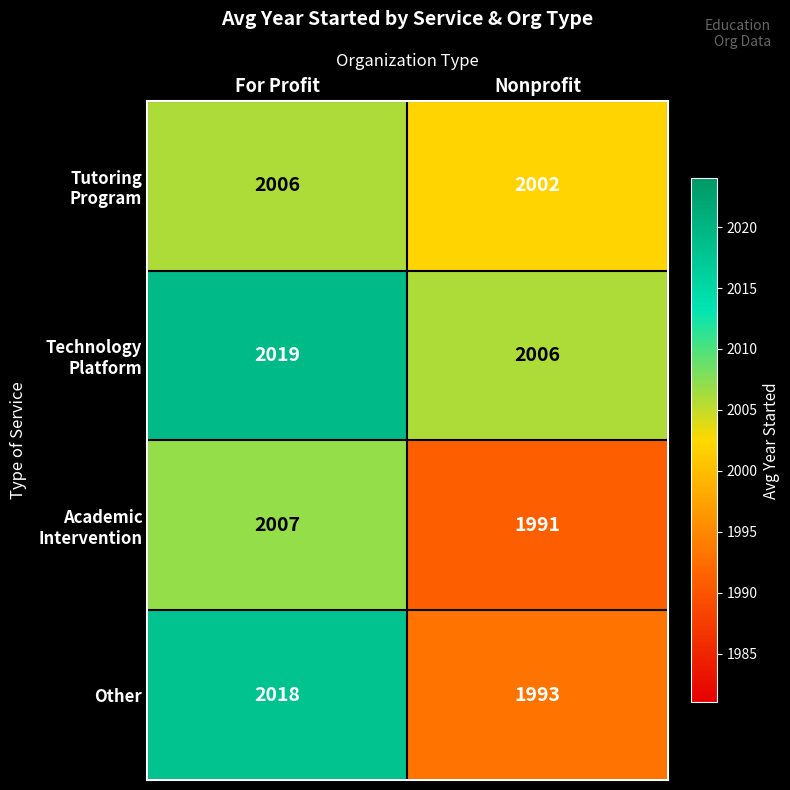

Between For Profit and Nonprofit, which series saw the biggest shift?

Other